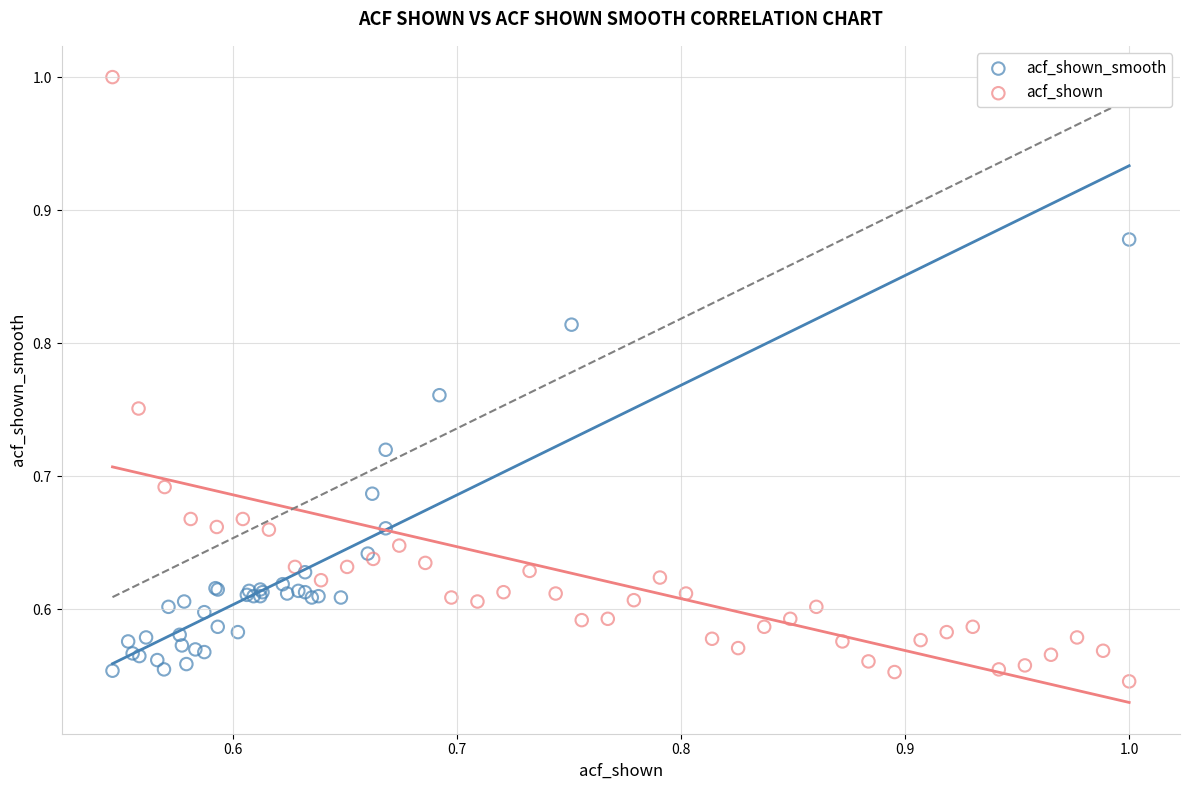

Which series reaches the maximum Y coordinate?

acf_shown